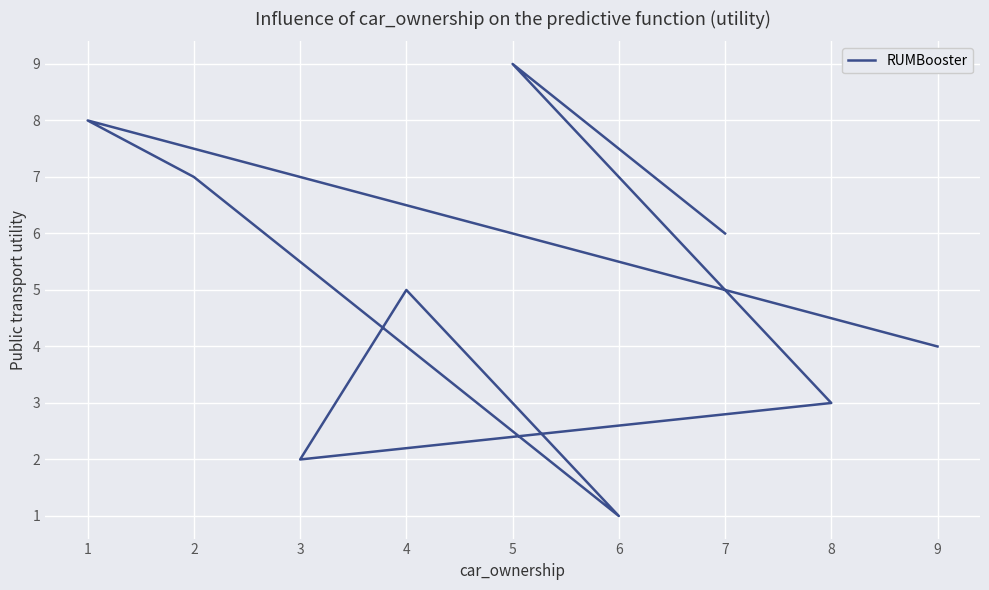

Count the values in the range 3 to 7.

5